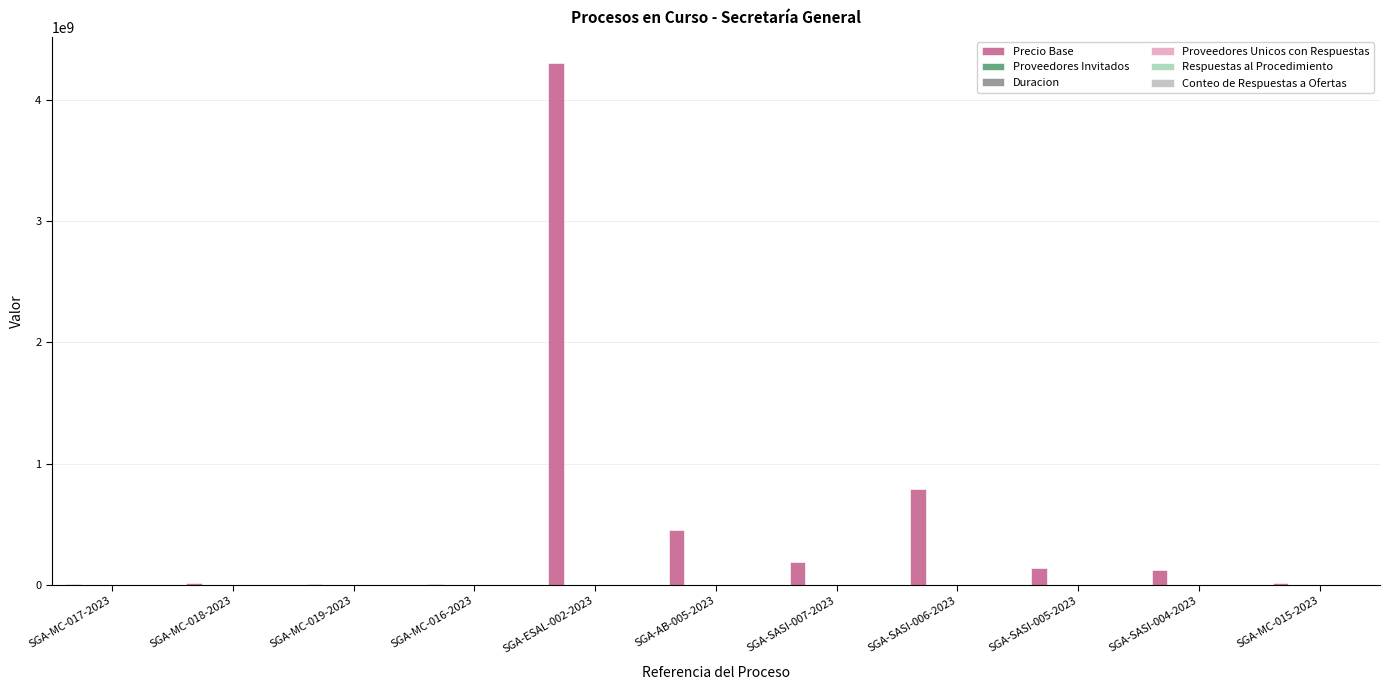

What is the total value across all series at SGA-MC-015-2023?

16950047